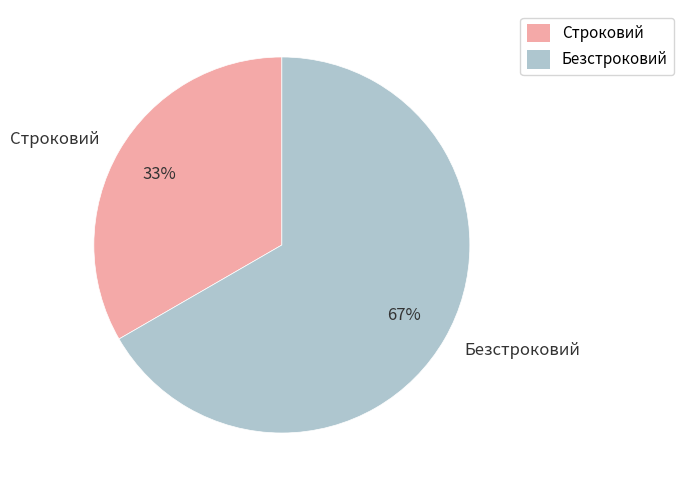

Does any single category account for the majority?

Yes